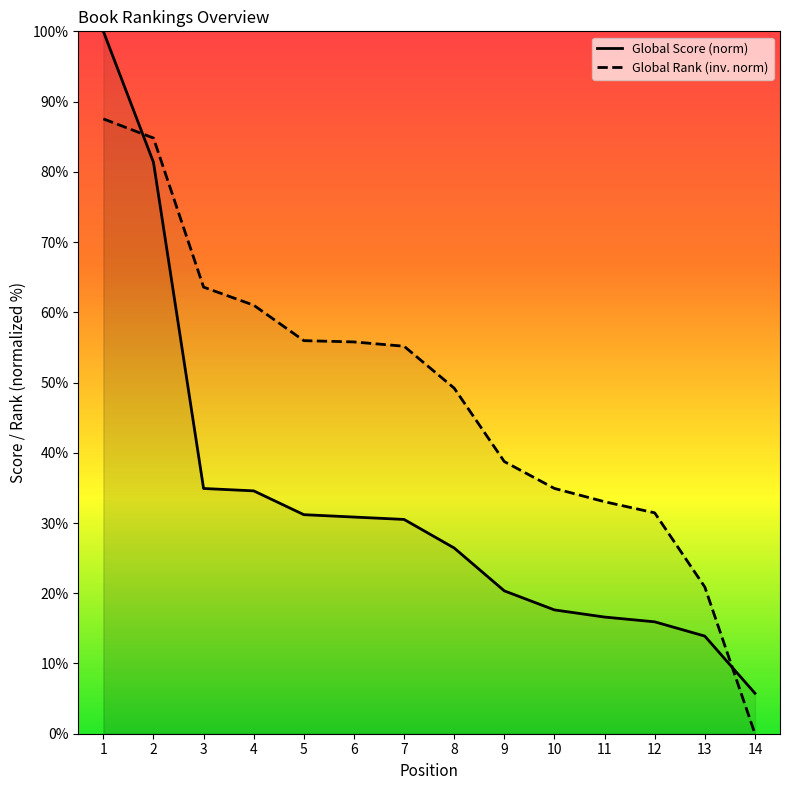

How many values in the Global Rank (scaled) series are below 55?

7